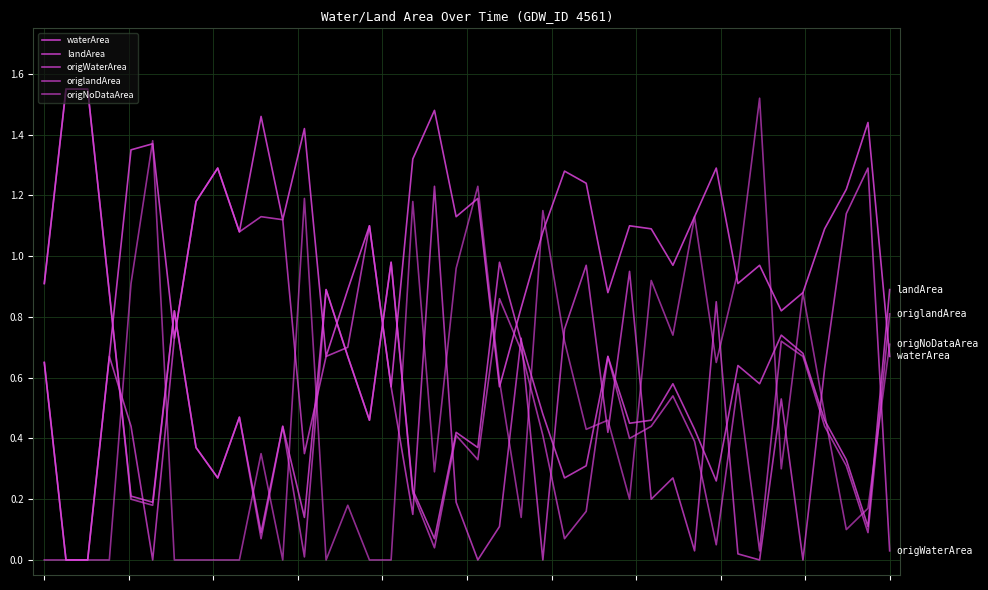

Reading left to right, extract all data points from this chart.

waterArea: 0=0.7	1=0.0	2=0.0	3=0.7	4=1.4	5=1.4	6=0.7	7=1.2	8=1.3	9=1.1	10=1.5	11=1.1	12=1.4	13=0.7	14=0.9	15=1.1	16=0.6	17=1.3	18=1.5	19=1.1	20=1.2	21=0.6	22=0.8	23=1.1	24=1.3	25=1.2	26=0.9	27=1.1	28=1.1	29=1.0	30=1.1	31=1.3	32=0.9	33=1.0	34=0.8	35=0.9	36=1.1	37=1.2	38=1.4	39=0.7
landArea: 0=0.9	1=1.6	2=1.6	3=0.9	4=0.2	5=0.2	6=0.8	7=0.4	8=0.3	9=0.5	10=0.1	11=0.4	12=0.1	13=0.9	14=0.7	15=0.5	16=1.0	17=0.2	18=0.1	19=0.4	20=0.4	21=1.0	22=0.7	23=0.5	24=0.3	25=0.3	26=0.7	27=0.5	28=0.5	29=0.6	30=0.4	31=0.3	32=0.6	33=0.6	34=0.7	35=0.7	36=0.5	37=0.3	38=0.1	39=0.9
origWaterArea: 0=0.7	1=0.0	2=0.0	3=0.7	4=0.4	5=0.0	6=0.7	7=1.2	8=1.3	9=1.1	10=1.1	11=1.1	12=0.3	13=0.7	14=0.7	15=1.1	16=0.6	17=0.1	18=1.2	19=0.2	20=0.0	21=0.1	22=0.7	23=0.0	24=0.8	25=1.0	26=0.4	27=0.9	28=0.2	29=0.3	30=0.0	31=0.8	32=0.0	33=0.0	34=0.5	35=0.0	36=0.6	37=1.1	38=1.3	39=0.0
origlandArea: 0=0.9	1=1.6	2=1.6	3=0.9	4=0.2	5=0.2	6=0.8	7=0.4	8=0.3	9=0.5	10=0.1	11=0.4	12=0.0	13=0.9	14=0.7	15=0.5	16=1.0	17=0.2	18=0.0	19=0.4	20=0.3	21=0.9	22=0.7	23=0.4	24=0.1	25=0.2	26=0.7	27=0.4	28=0.4	29=0.5	30=0.4	31=0.1	32=0.6	33=0.0	34=0.7	35=0.7	36=0.4	37=0.3	38=0.1	39=0.8
origNoDataArea: 0=0.0	1=0.0	2=0.0	3=0.0	4=0.9	5=1.4	6=0.0	7=0.0	8=0.0	9=0.0	10=0.3	11=0.0	12=1.2	13=0.0	14=0.2	15=0.0	16=0.0	17=1.2	18=0.3	19=1.0	20=1.2	21=0.6	22=0.1	23=1.1	24=0.7	25=0.4	26=0.5	27=0.2	28=0.9	29=0.7	30=1.1	31=0.7	32=0.9	33=1.5	34=0.3	35=0.9	36=0.5	37=0.1	38=0.2	39=0.7